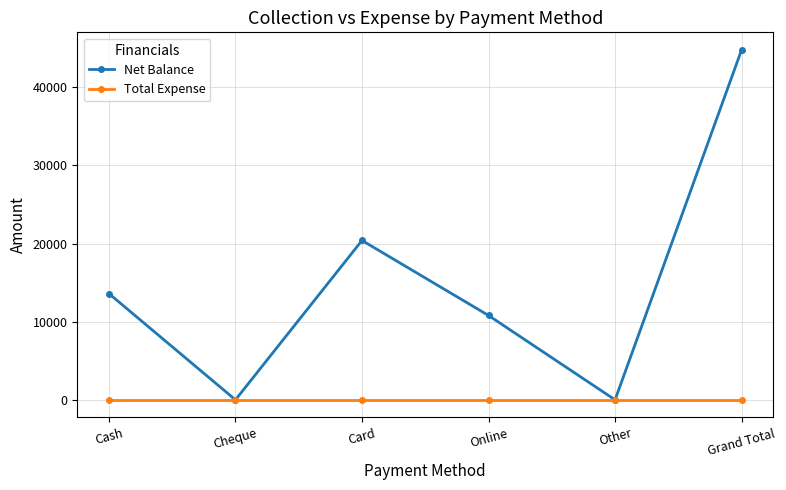

What is the label of the 2nd point from the right?

Other